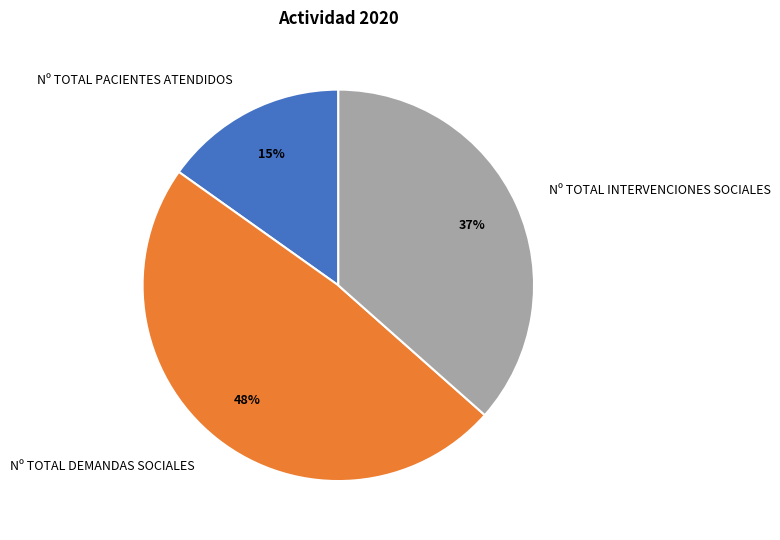

To the nearest percent, what percentage of the pie is Nº TOTAL DEMANDAS SOCIALES?

48%